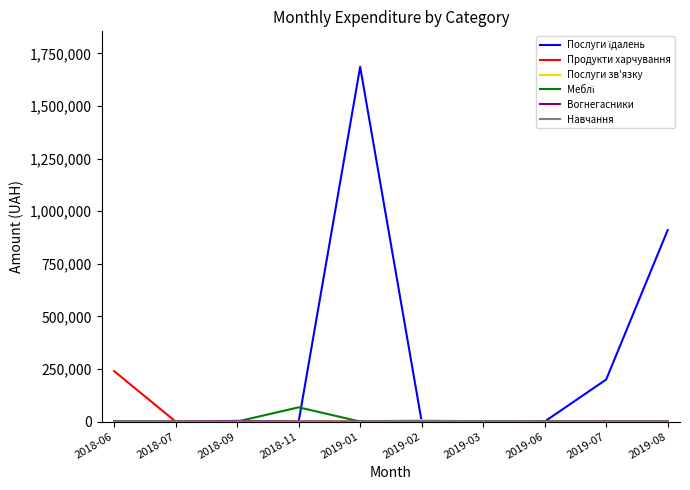

The value of Продукти харчування at 2018-06 is 239816.0. True or false?

True